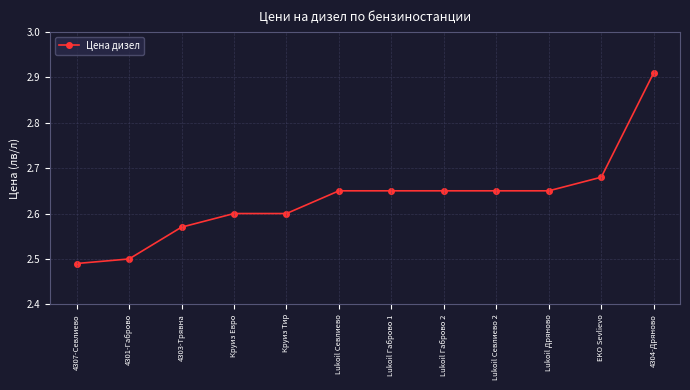

What is the sum of all values?

31.6